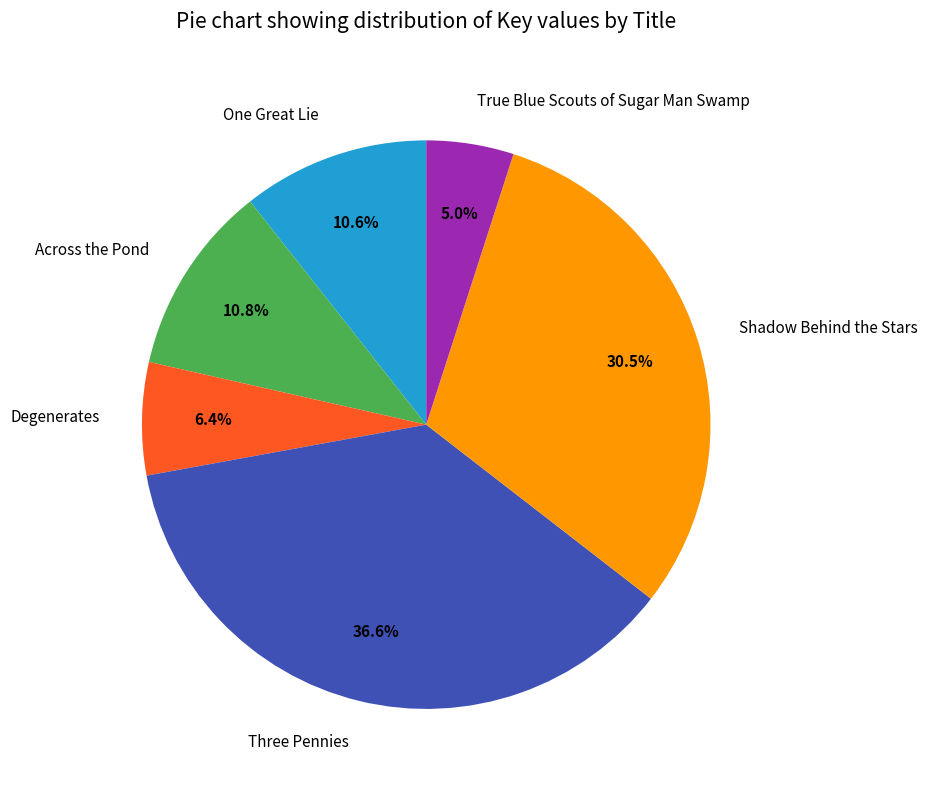

Which has a higher value, Across the Pond or Three Pennies?

Three Pennies